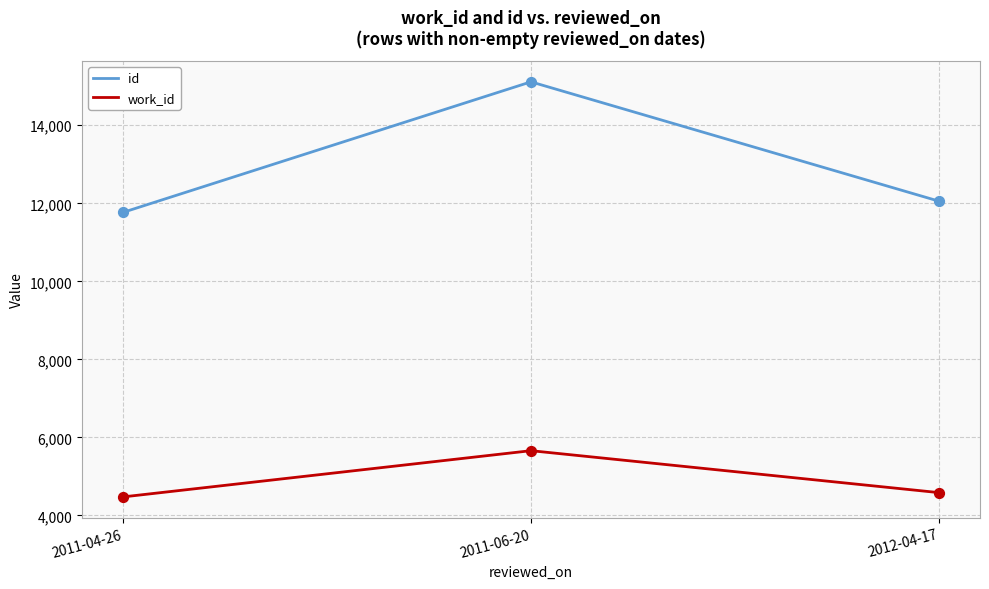

What are all the series names shown in the legend?

id, work_id